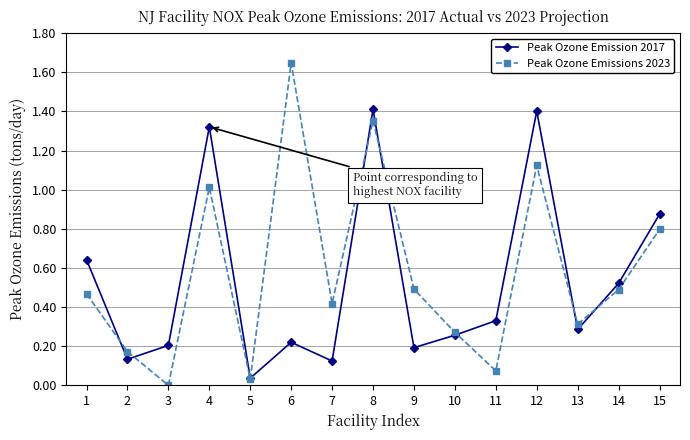

Which series ends up on top after the final intersection of Peak Ozone Emission 2017 and Peak Ozone Emissions 2023?

Peak Ozone Emission 2017